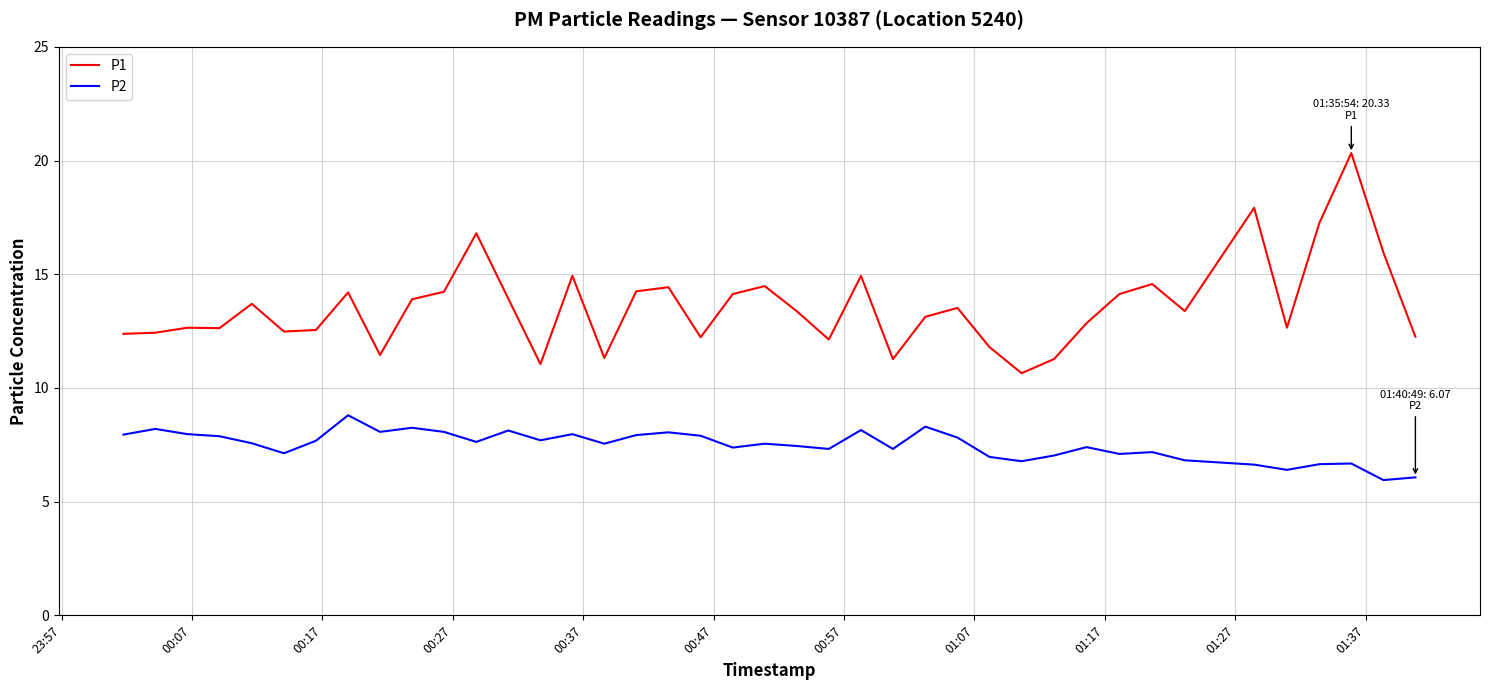

Rank the series by their maximum value, from highest to lowest.

P1, P2